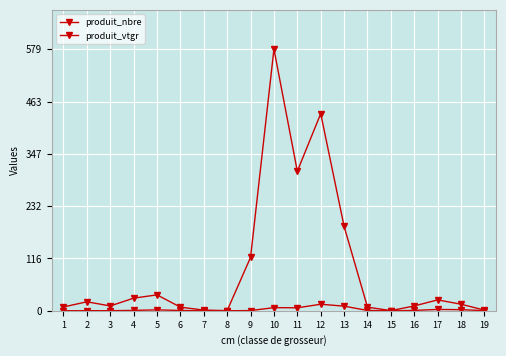

How many lines are shown in the chart?

2